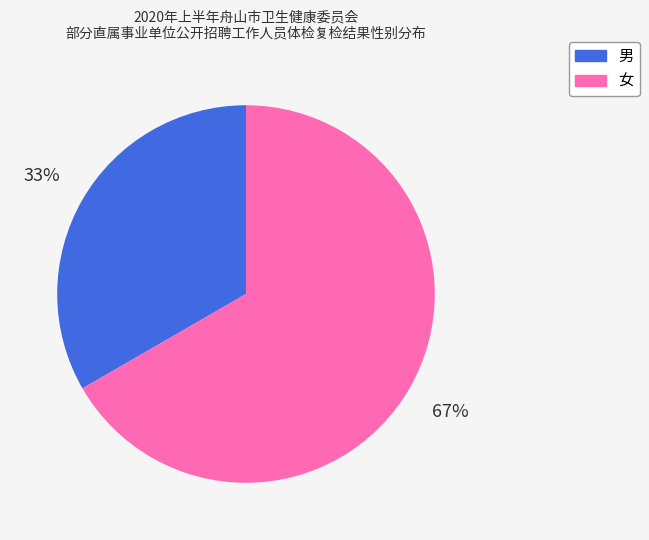

Do 男 and 女 together represent more than half of the pie?

Yes